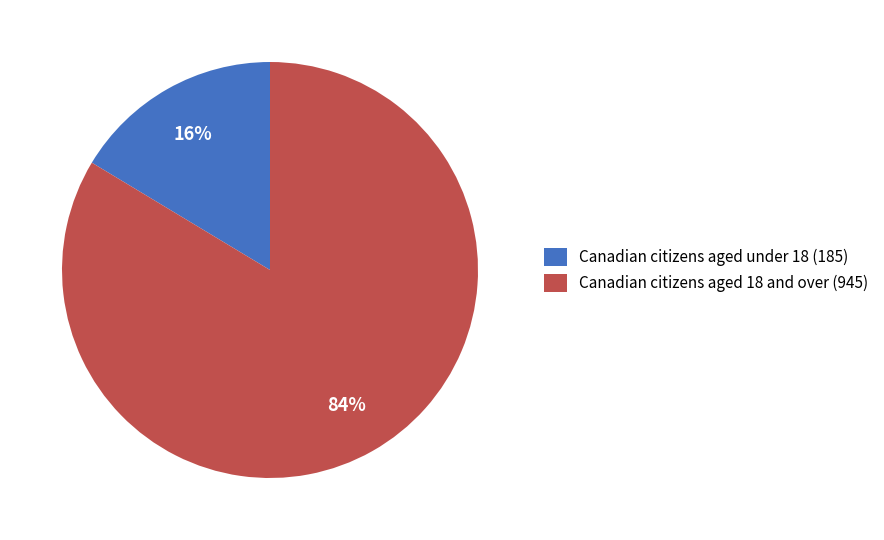

How many segments does this pie chart have?

2